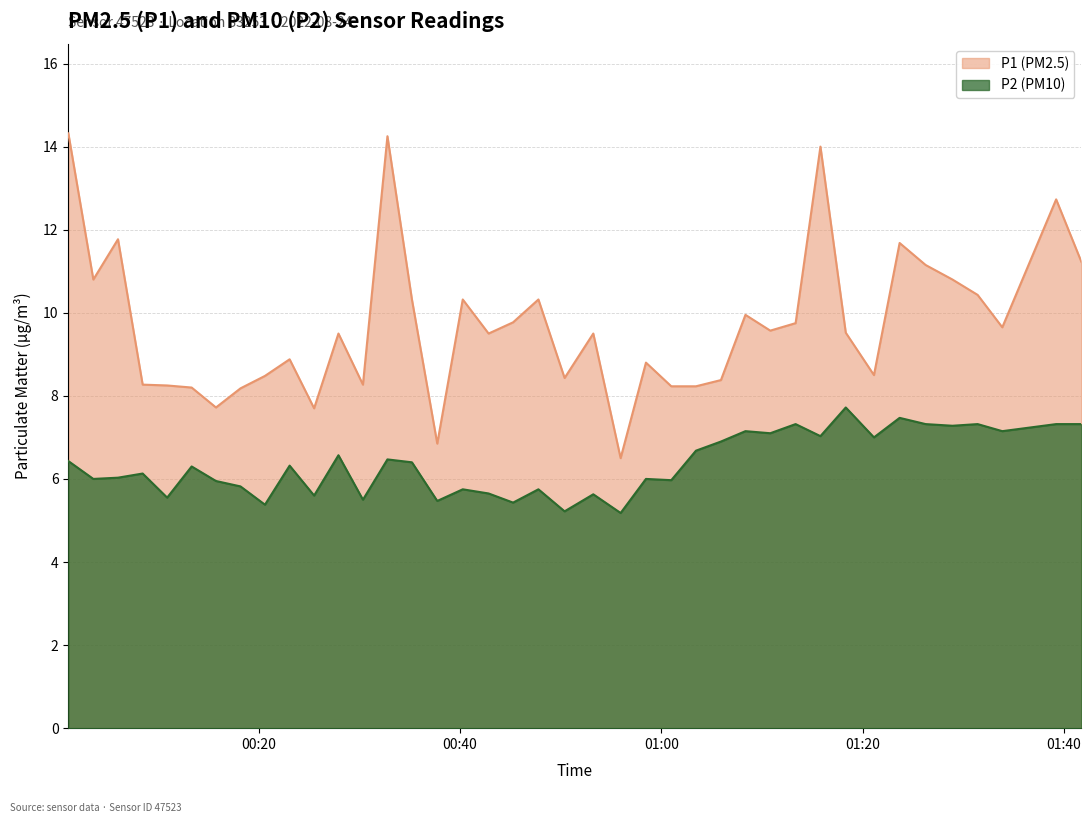

Is the value of P2 at 2022-08-24T00:23:05 greater than the value of P1 at 2022-08-24T01:01:00?

No